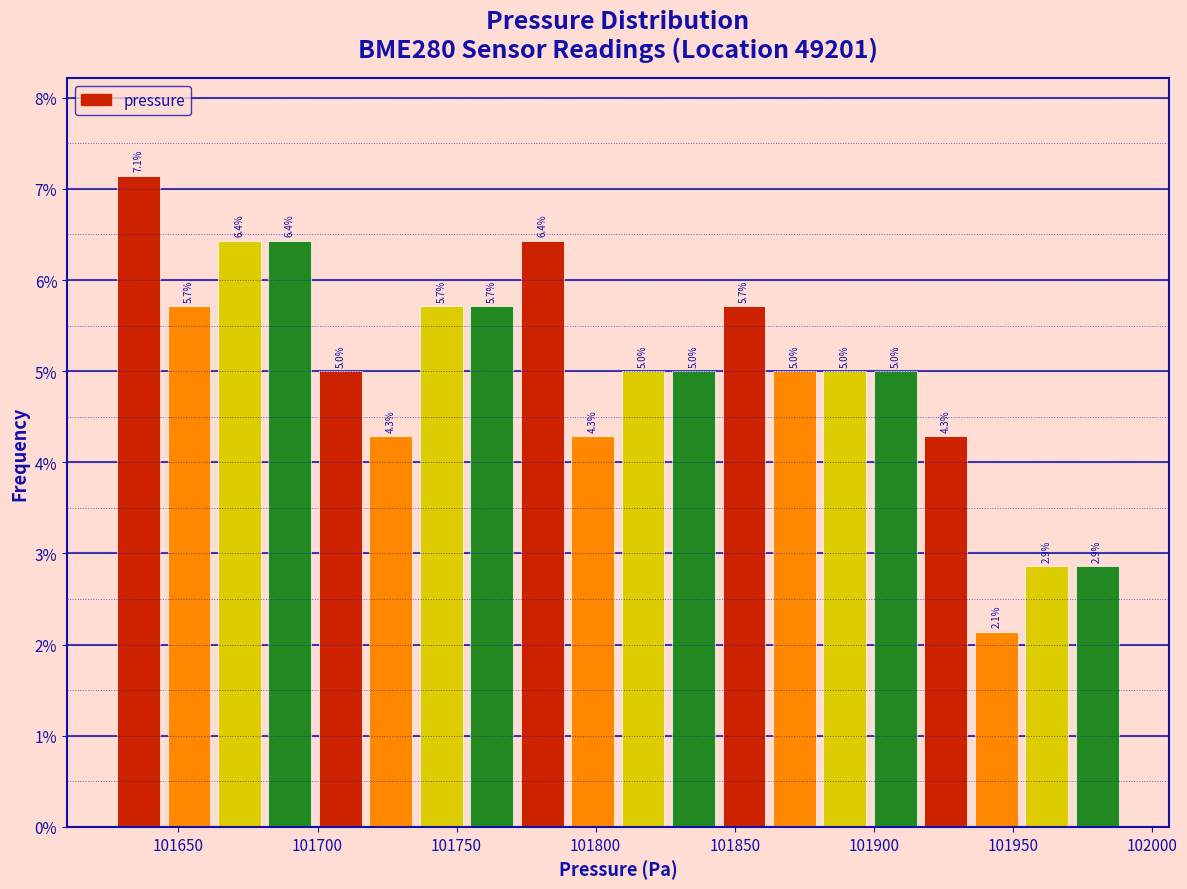

Around what value on the x-axis is the tallest bar? Give the approximate position of its centre, as read against the axis.

101635